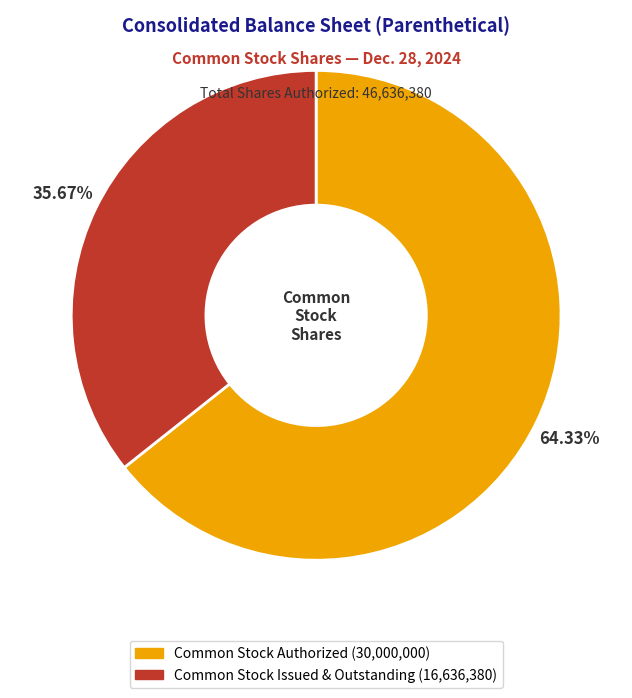

Which slice represents more than half of the pie?

Common Stock Authorized